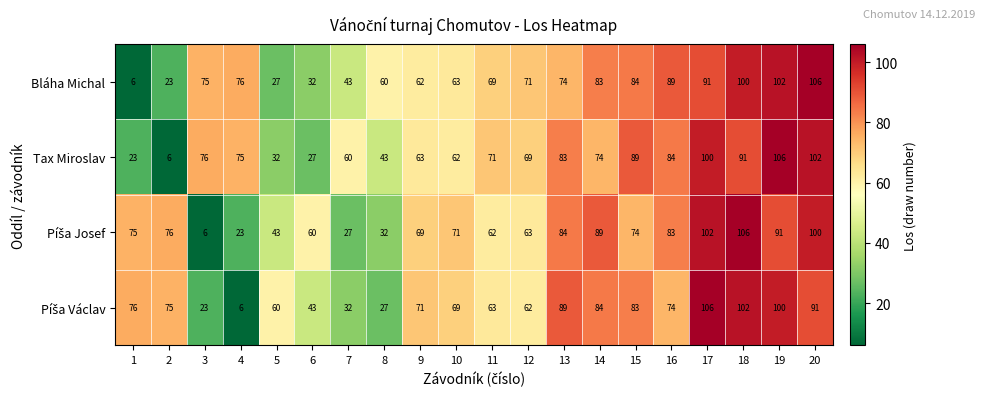

What is the greatest value displayed?

106